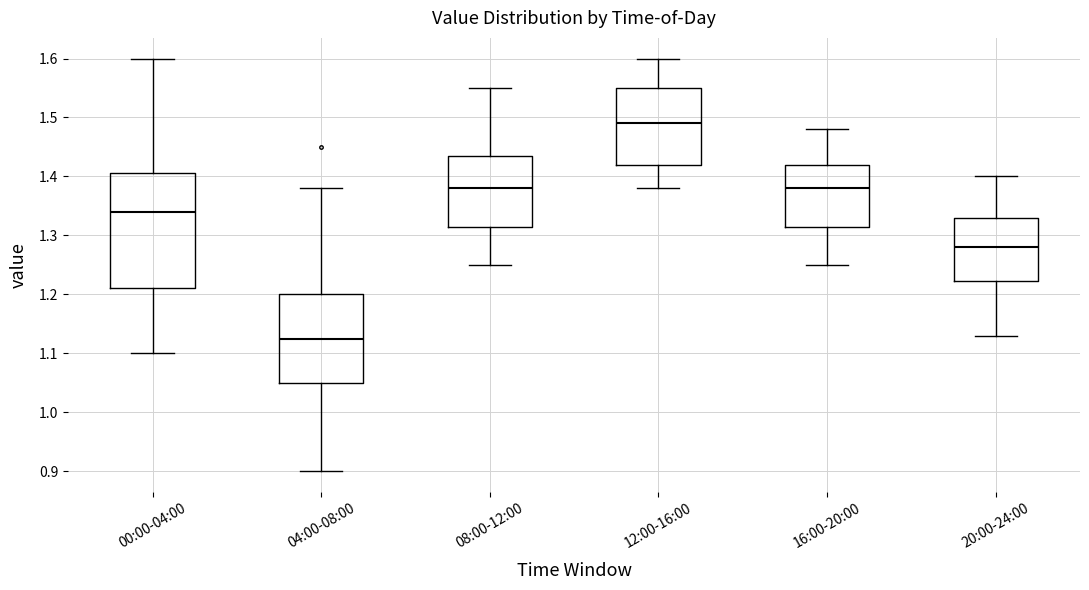

Reading left to right, transcribe this box plot: for each box, give where its median line is, the range the box spans, and where its two whiskers end, as read against the y-axis. The values are not printed on the chart, so give them approximately, as read against the axis.

00:00-04:00: median 1.34, box 1.21 to 1.41, whiskers 1.10 to 1.60
04:00-08:00: median 1.13, box 1.05 to 1.20, whiskers 0.90 to 1.38
08:00-12:00: median 1.38, box 1.32 to 1.44, whiskers 1.25 to 1.55
12:00-16:00: median 1.49, box 1.42 to 1.55, whiskers 1.38 to 1.60
16:00-20:00: median 1.38, box 1.32 to 1.42, whiskers 1.25 to 1.48
20:00-24:00: median 1.28, box 1.22 to 1.33, whiskers 1.13 to 1.40